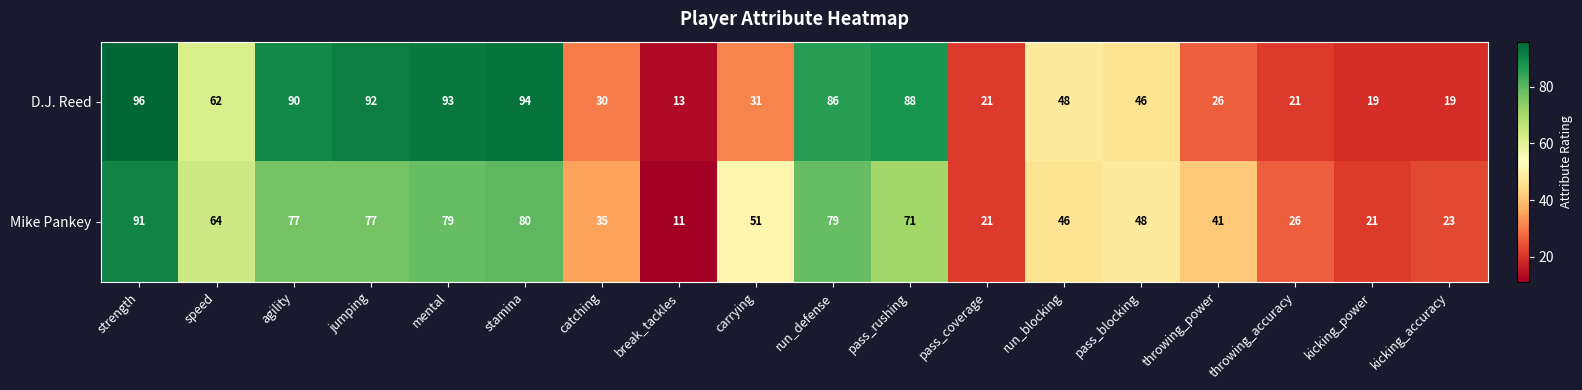

Which series has the widest spread of values?

D.J. Reed